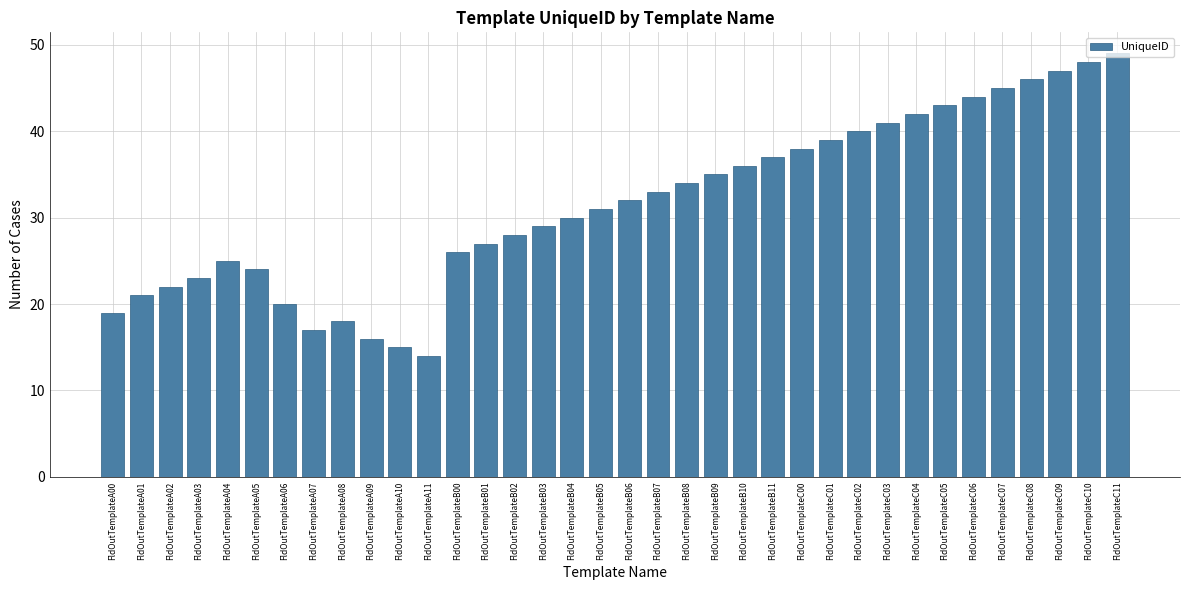

Is it true that the value at FldOutTemplateB11 is 52?

False